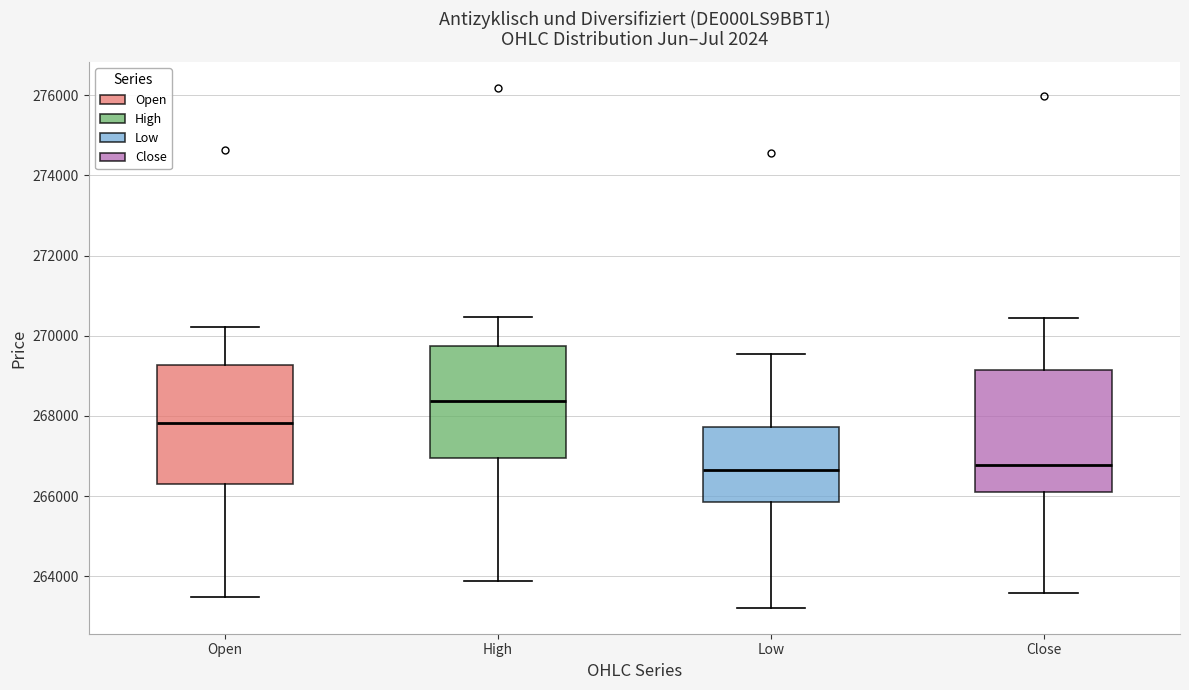

Where is the upper edge of the box for Low on the y-axis? The values are not printed on the chart, so give them approximately, as read against the axis.

267800